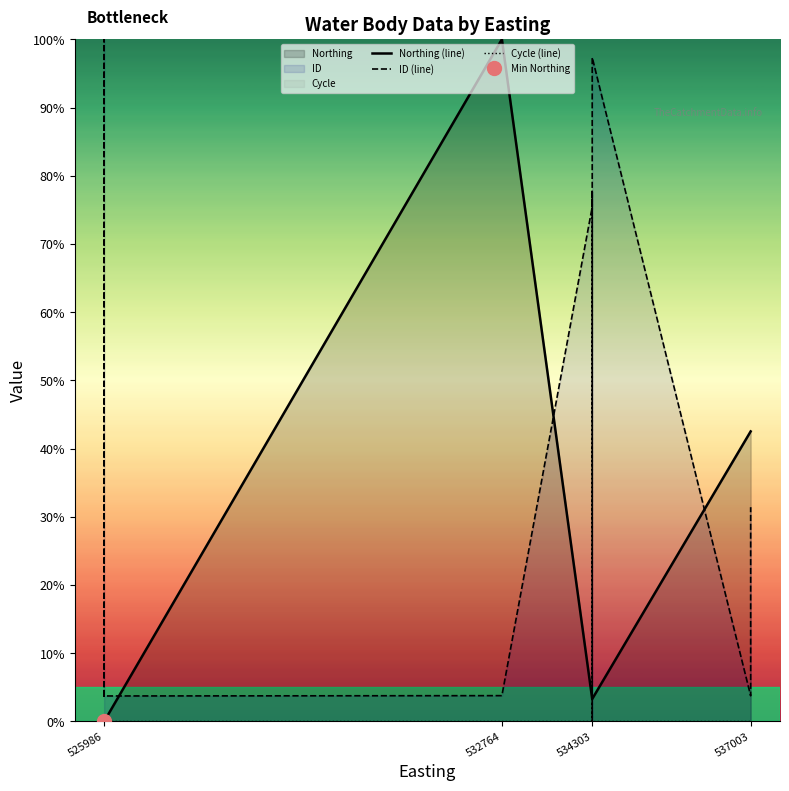

Between 534303 and 537003, which series saw the biggest shift?

ID (line)